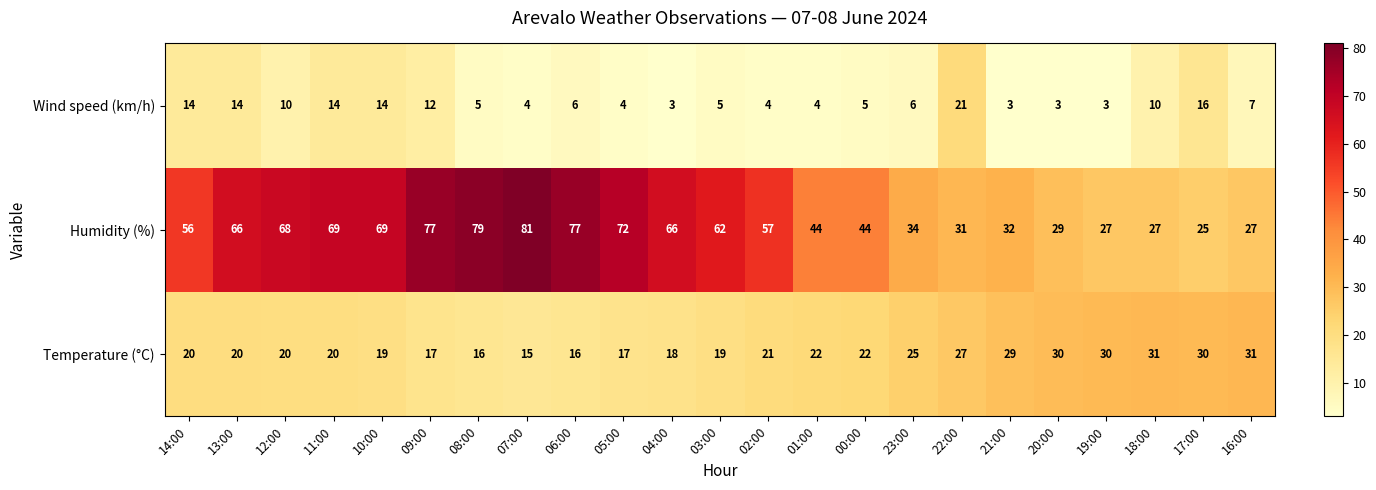

At 07:00, list the series in order from smallest to largest.

Wind speed (km/h), Temperature (°C), Humidity (%)